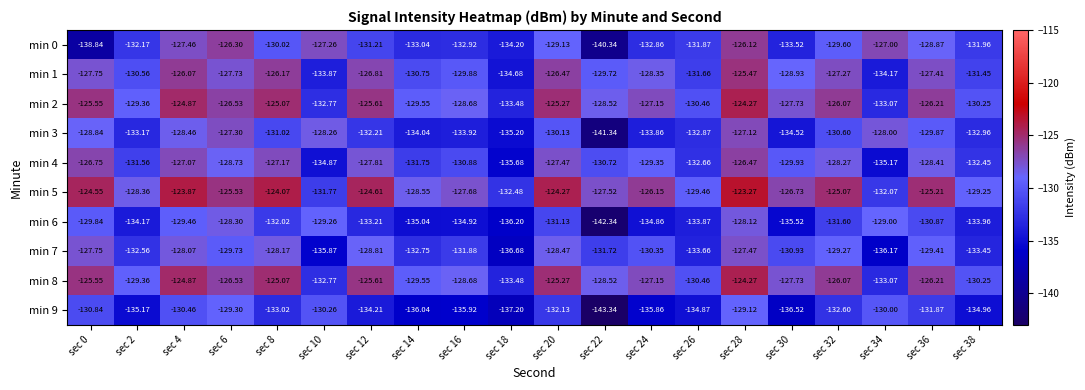

Is the value of min 8 at sec 14 greater than the value of min 5 at sec 32?

No